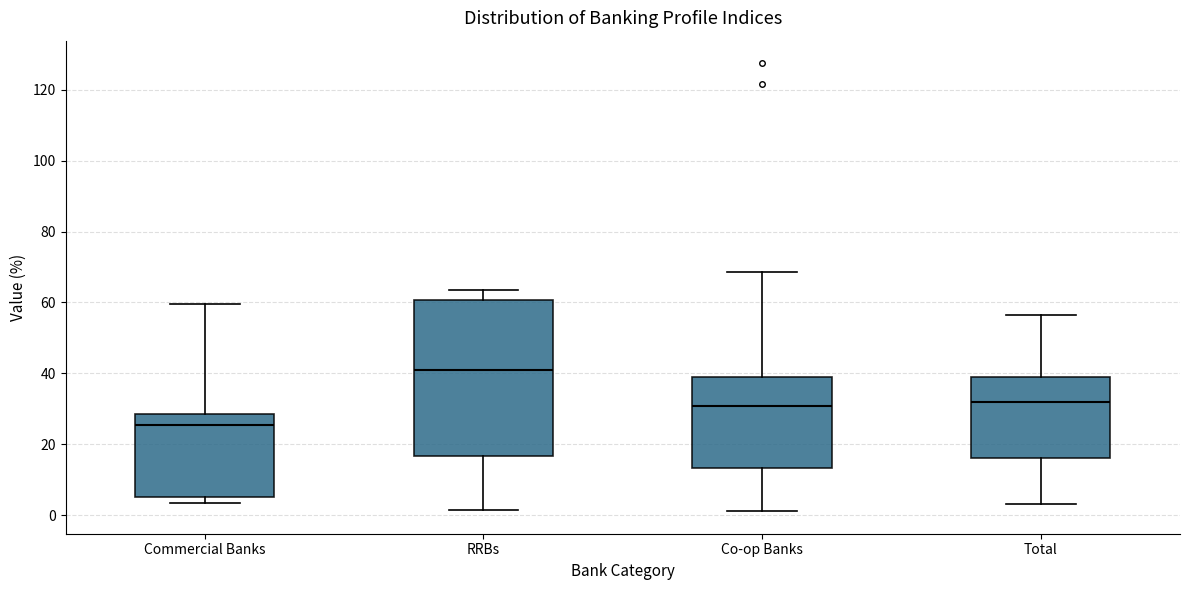

Comparing the boxes themselves (not the whiskers), which one is the tallest?

RRBs